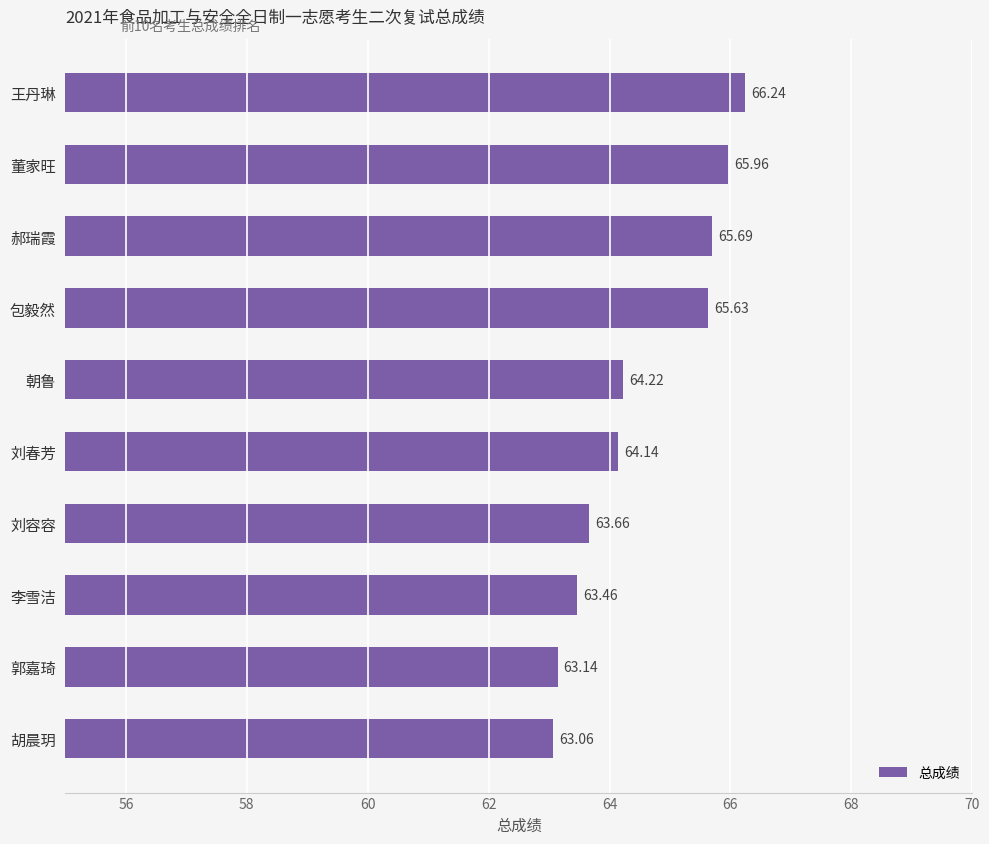

List the labels in order of value, smallest first.

胡晨玥, 郭嘉琦, 李雪洁, 刘容容, 刘春芳, 朝鲁, 包毅然, 郝瑞霞, 董家旺, 王丹琳